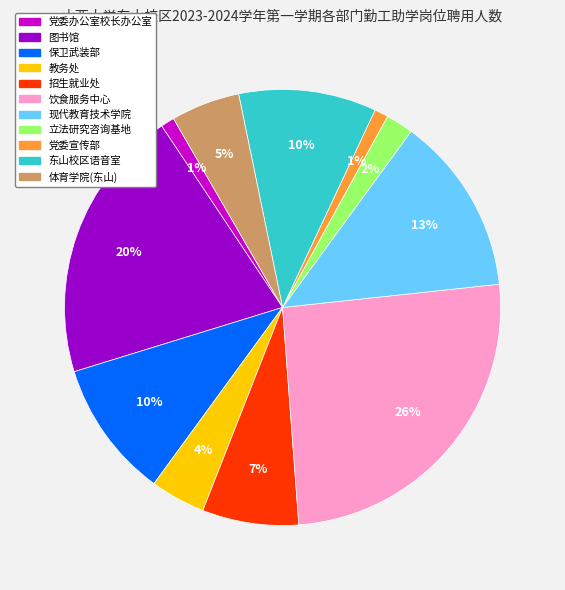

What is the largest slice in the pie chart?

饮食服务中心